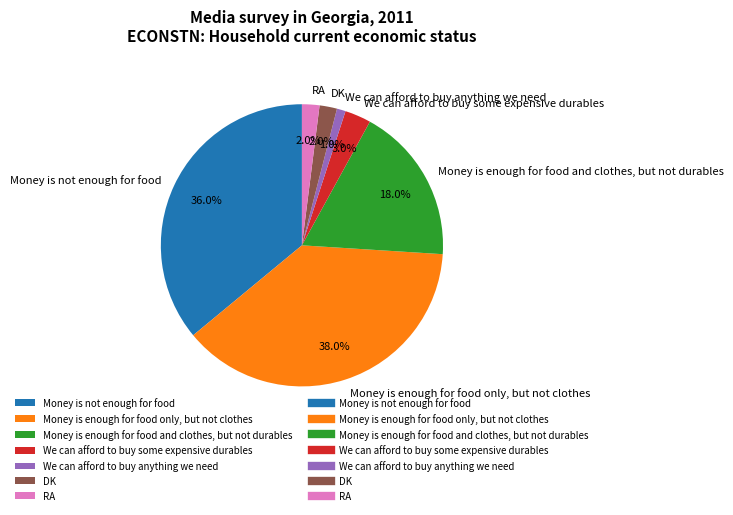

To the nearest percent, what portion does Money is enough for food and clothes, but not durables represent?

18%